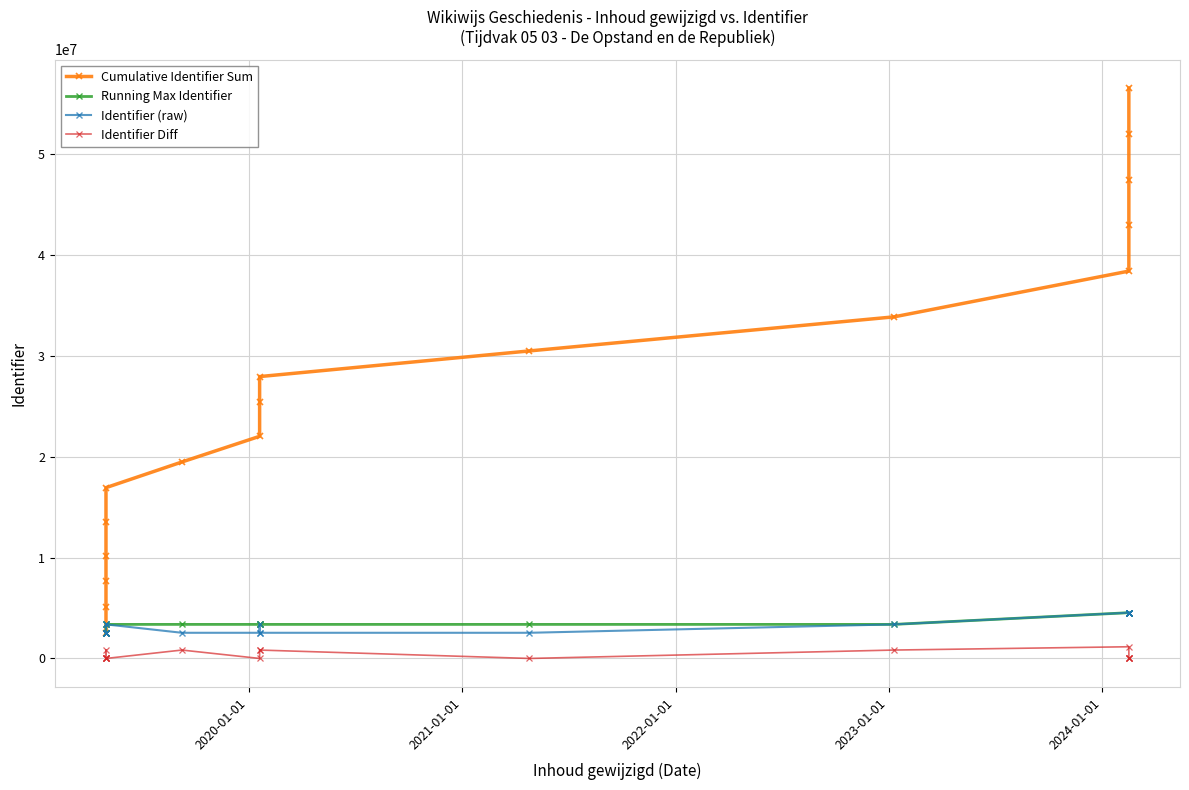

True or false: Cumulative Identifier Sum and Identifier (raw) cross at least once.

False